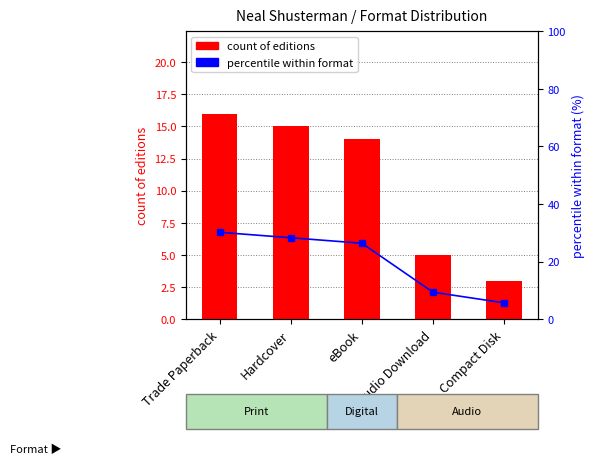

What is the difference between the second highest and minimum values in the count of editions series?

12.0